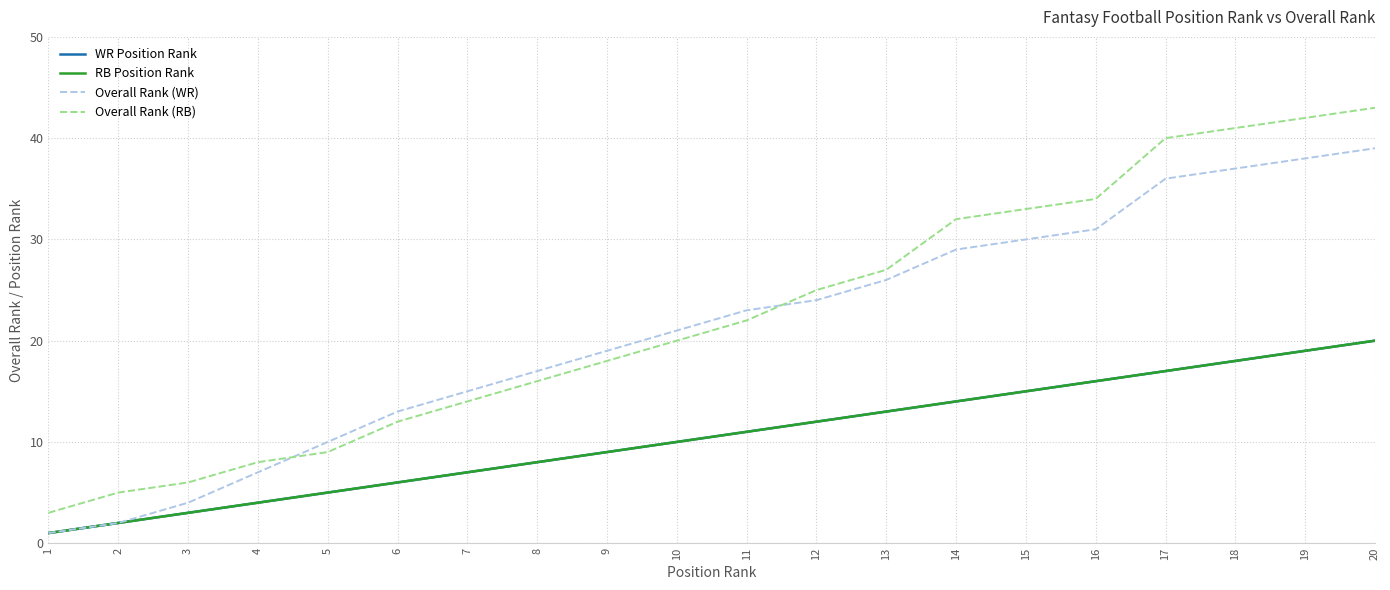

Rank the series at 14 from highest to lowest value.

Overall Rank (RB), Overall Rank (WR), WR Position Rank, RB Position Rank